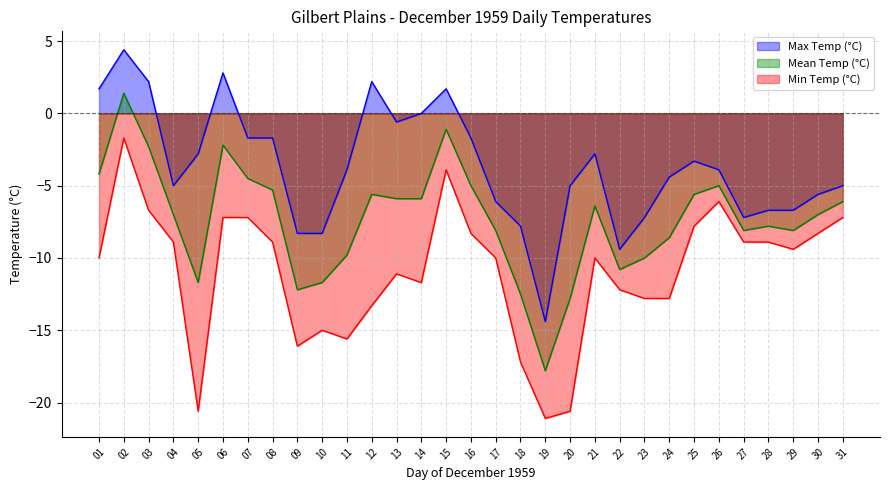

How many lines are shown in the chart?

3